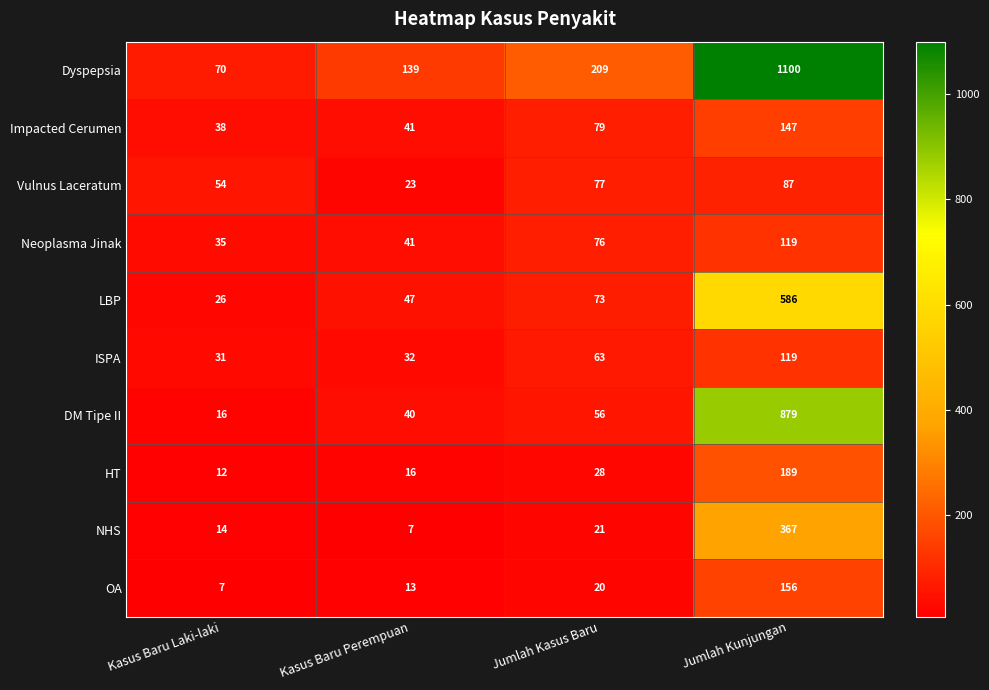

Which category has the highest value across all series?

Jumlah Kunjungan